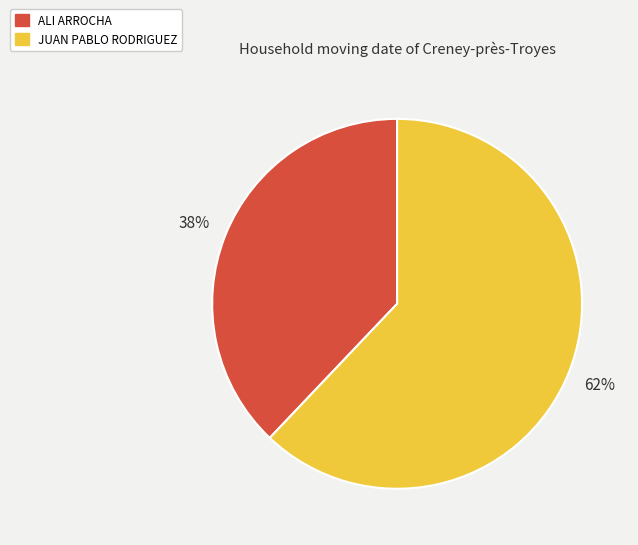

Which has a higher value, JUAN PABLO RODRIGUEZ or ALI ARROCHA?

JUAN PABLO RODRIGUEZ